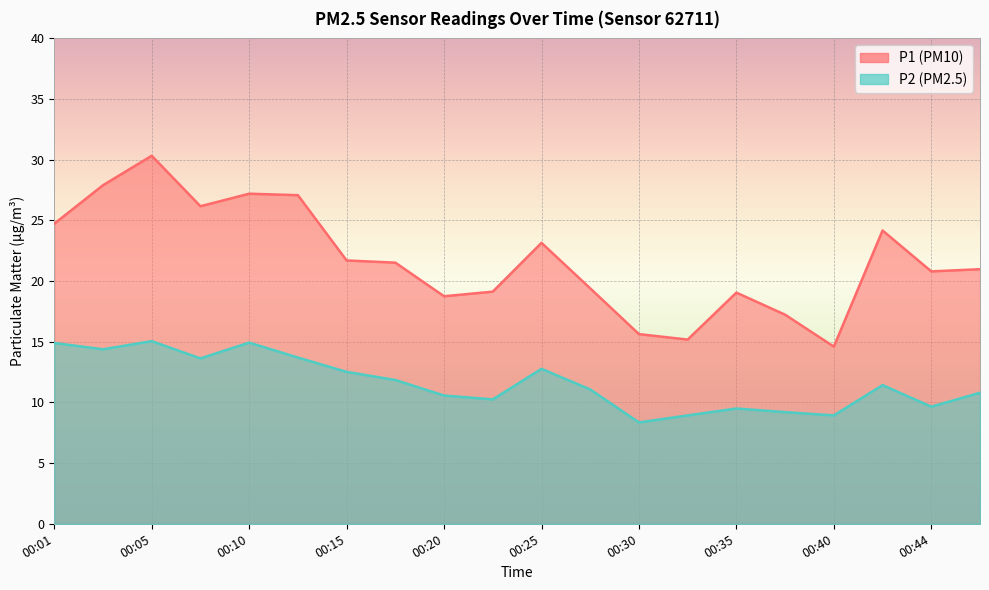

How many lines are shown in the chart?

2